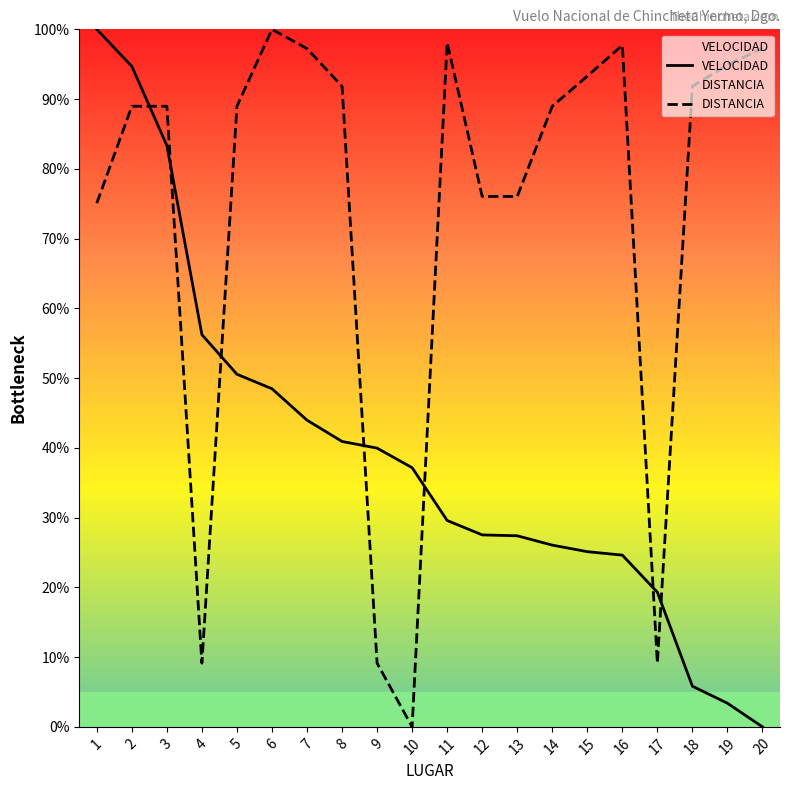

Which series has the largest total across all categories?

DISTANCIA